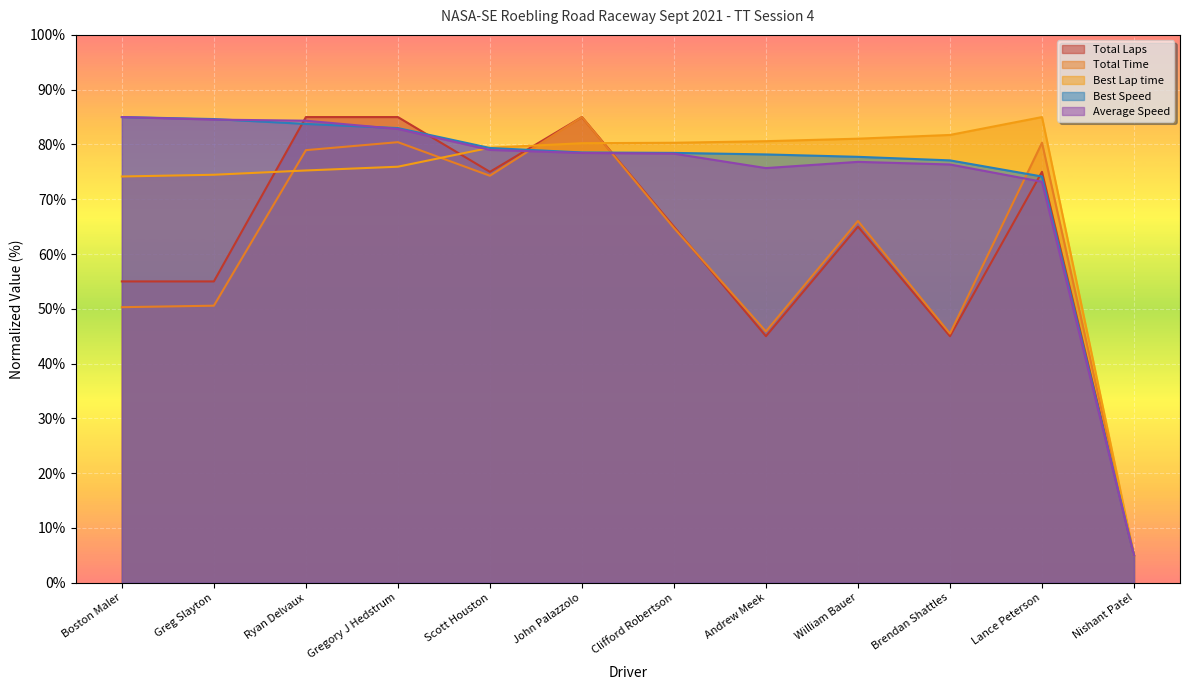

What is the difference between the Average Speed values at Clifford Robertson and William Bauer?

1.5